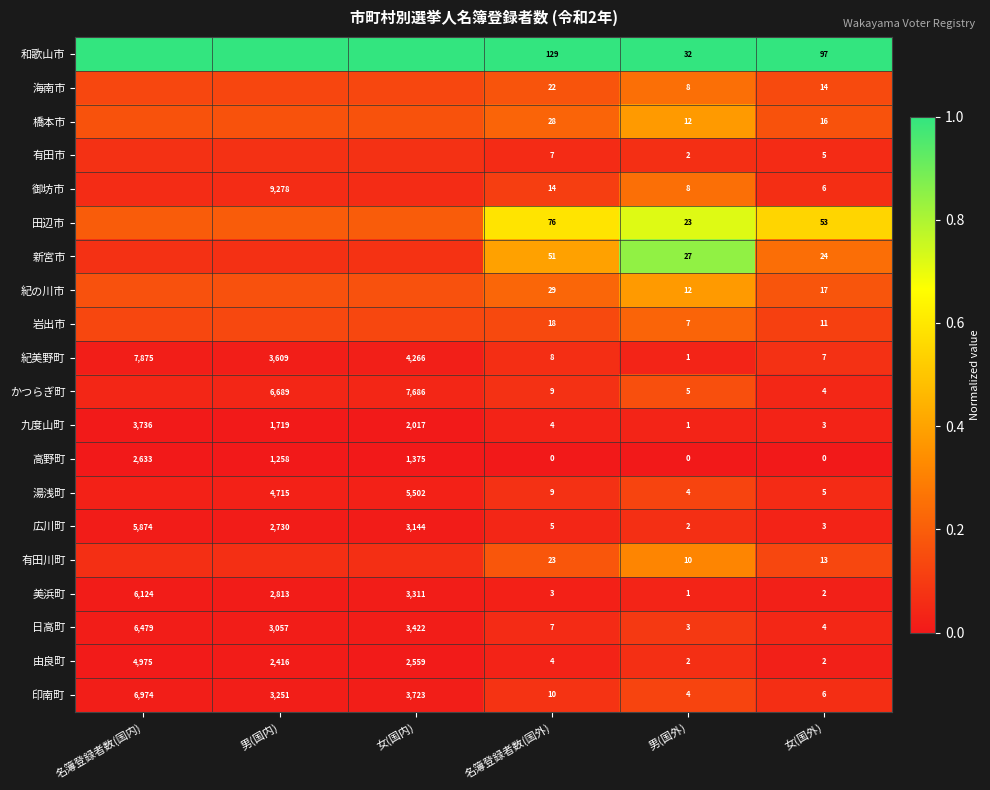

Where does the 由良町 series first go above 2416?

名簿登録者数(国内)